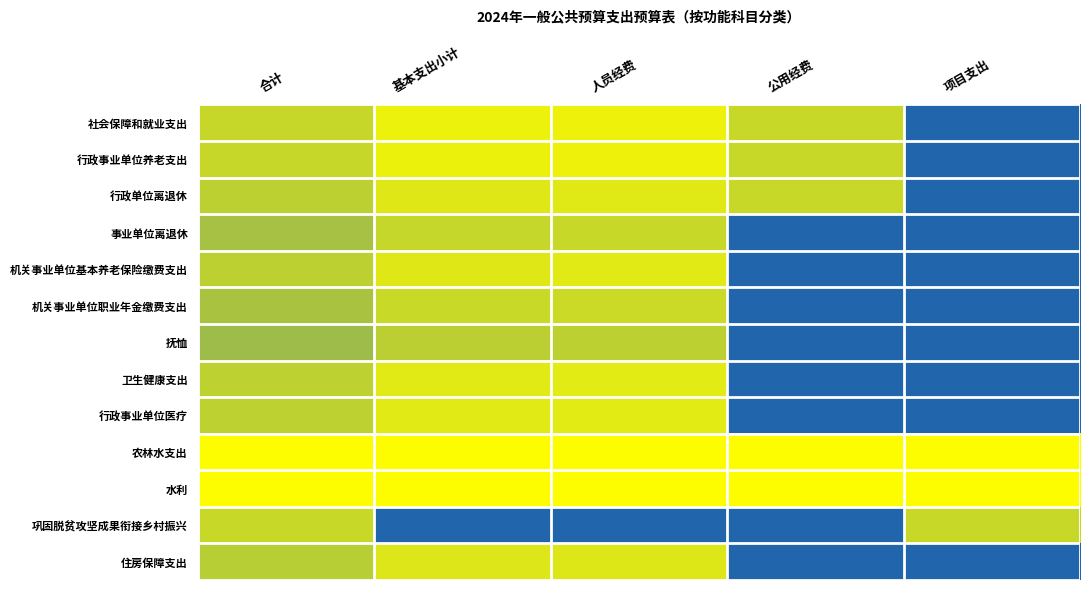

At how many categories does at least one series exceed 0?

5